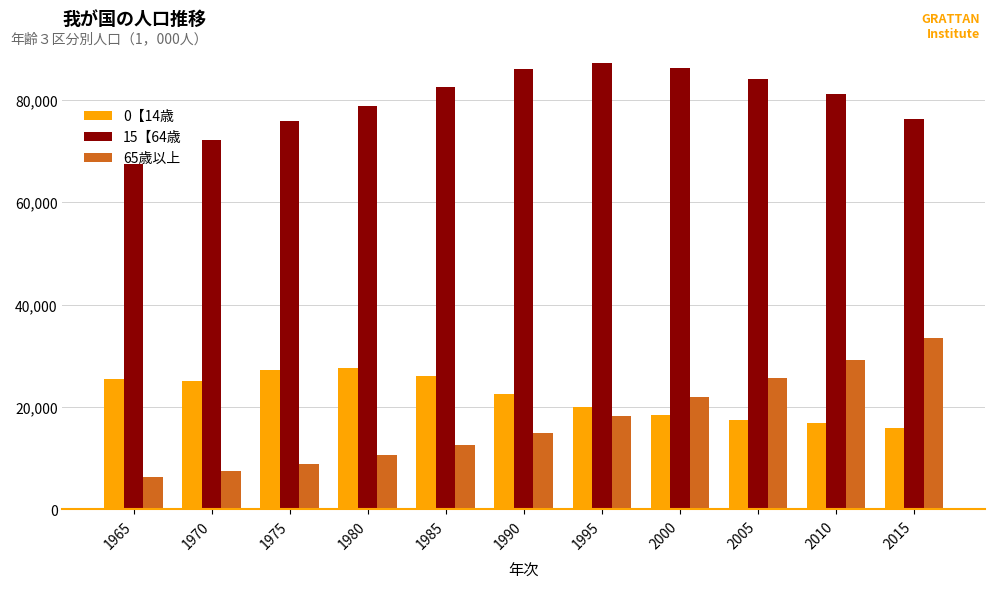

Which series has the widest spread of values?

65歳以上